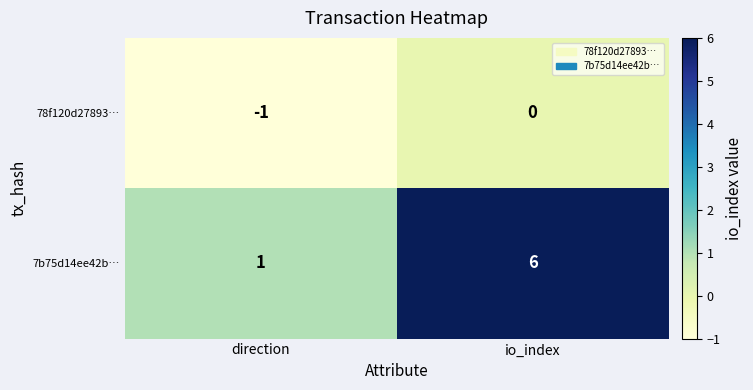

What is the sum of the 7b75d14ee42b… values at direction and io_index?

7